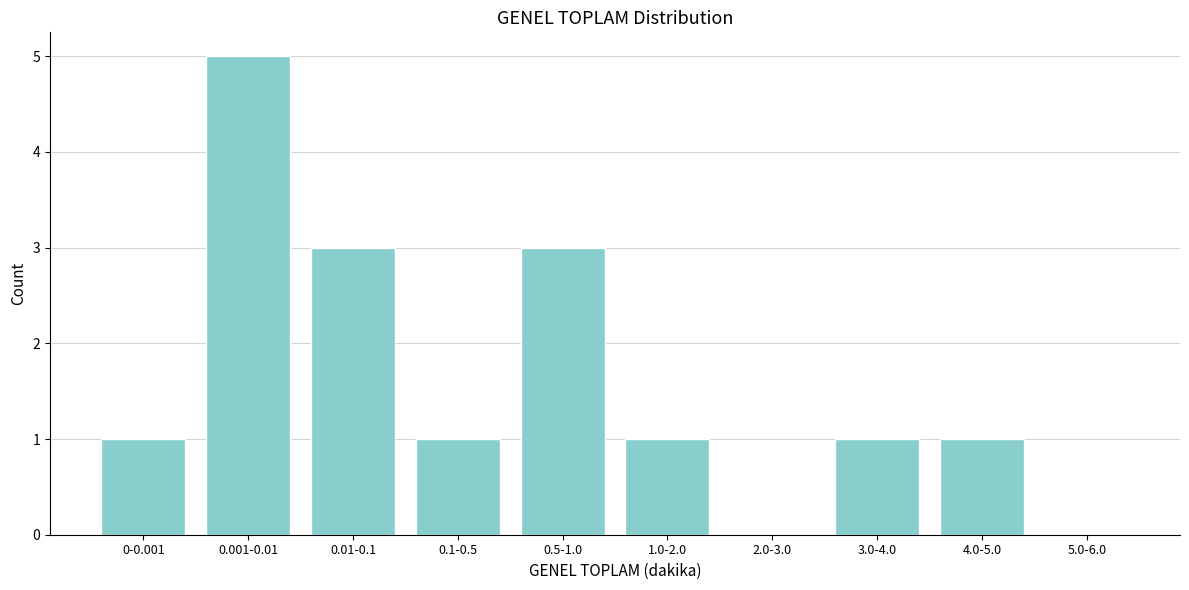

Reading left to right, what are all the values shown in this chart?

0-0.001=1	0.001-0.01=5	0.01-0.1=3	0.1-0.5=1	0.5-1.0=3	1.0-2.0=1	2.0-3.0=0	3.0-4.0=1	4.0-5.0=1	5.0-6.0=0